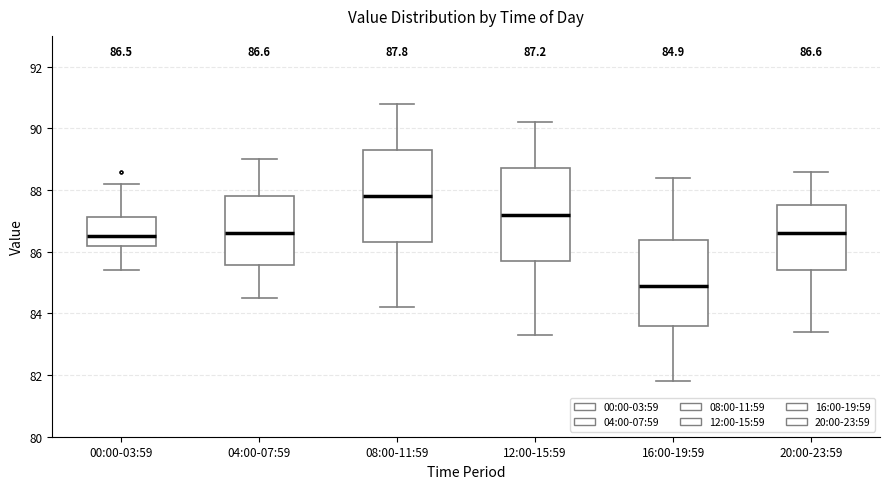

Which box has the lowest median line?

16:00-19:59